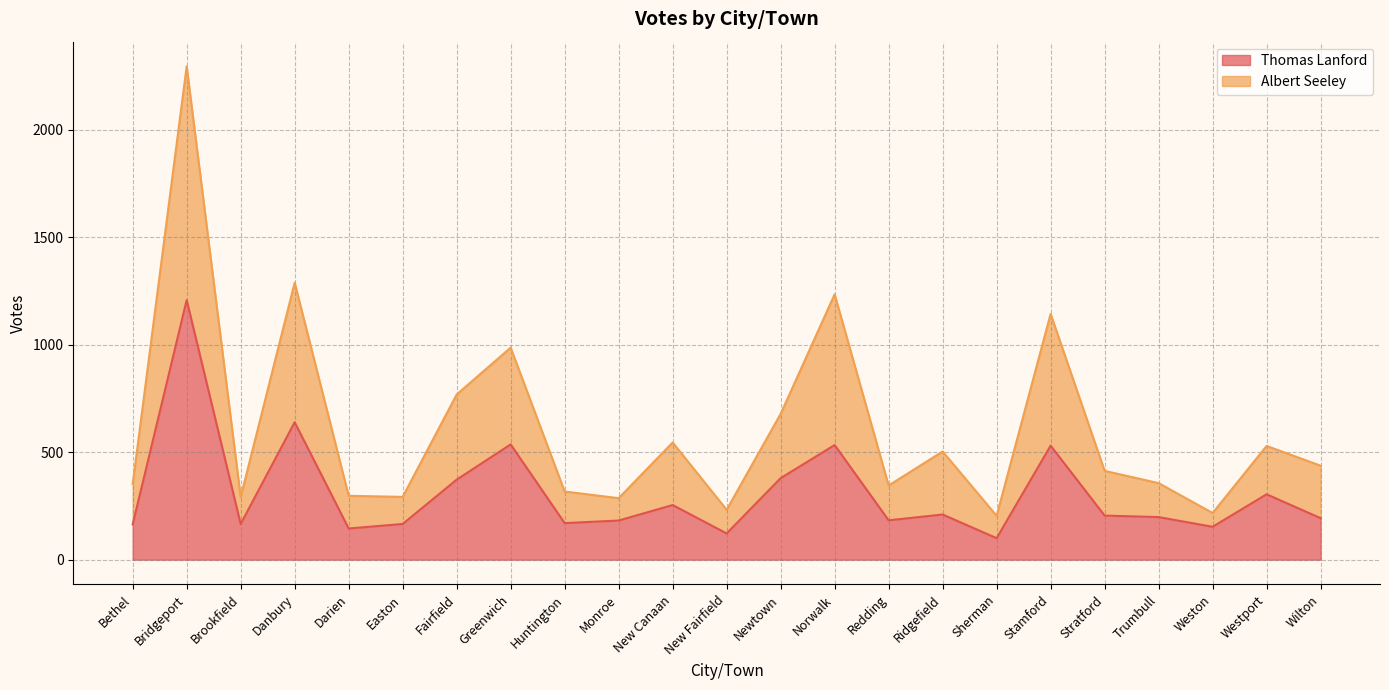

Where does the Thomas Lanford series first go above 198?

Bridgeport